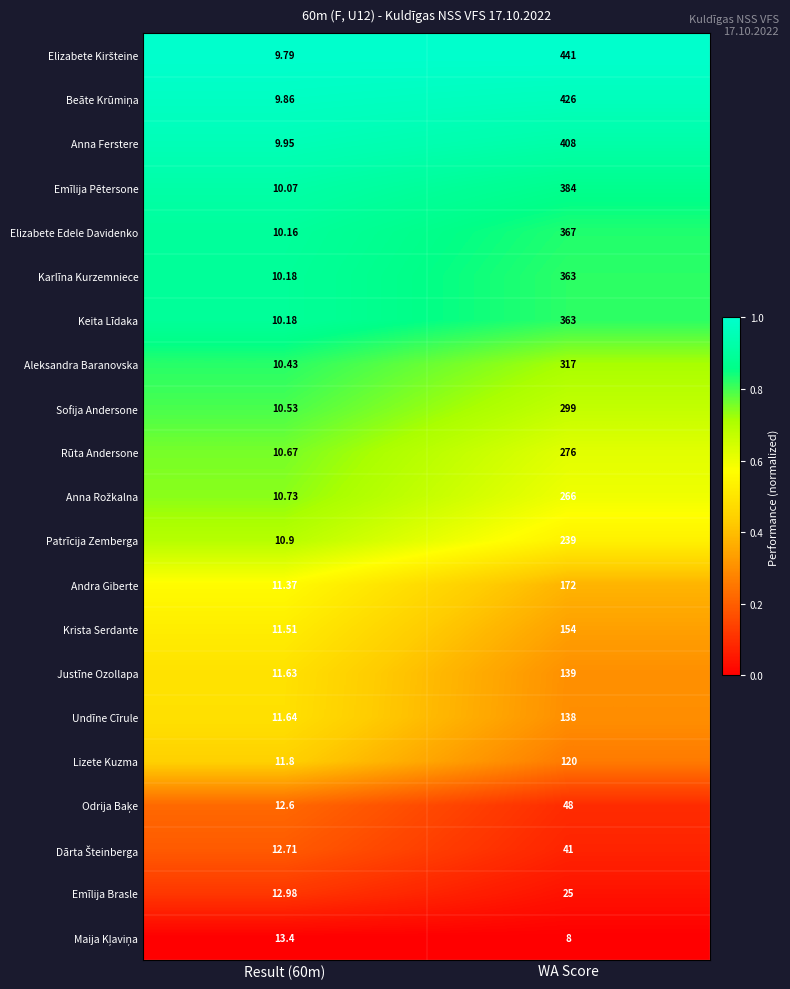

At which category does the chart reach its minimum across all series?

WA Score